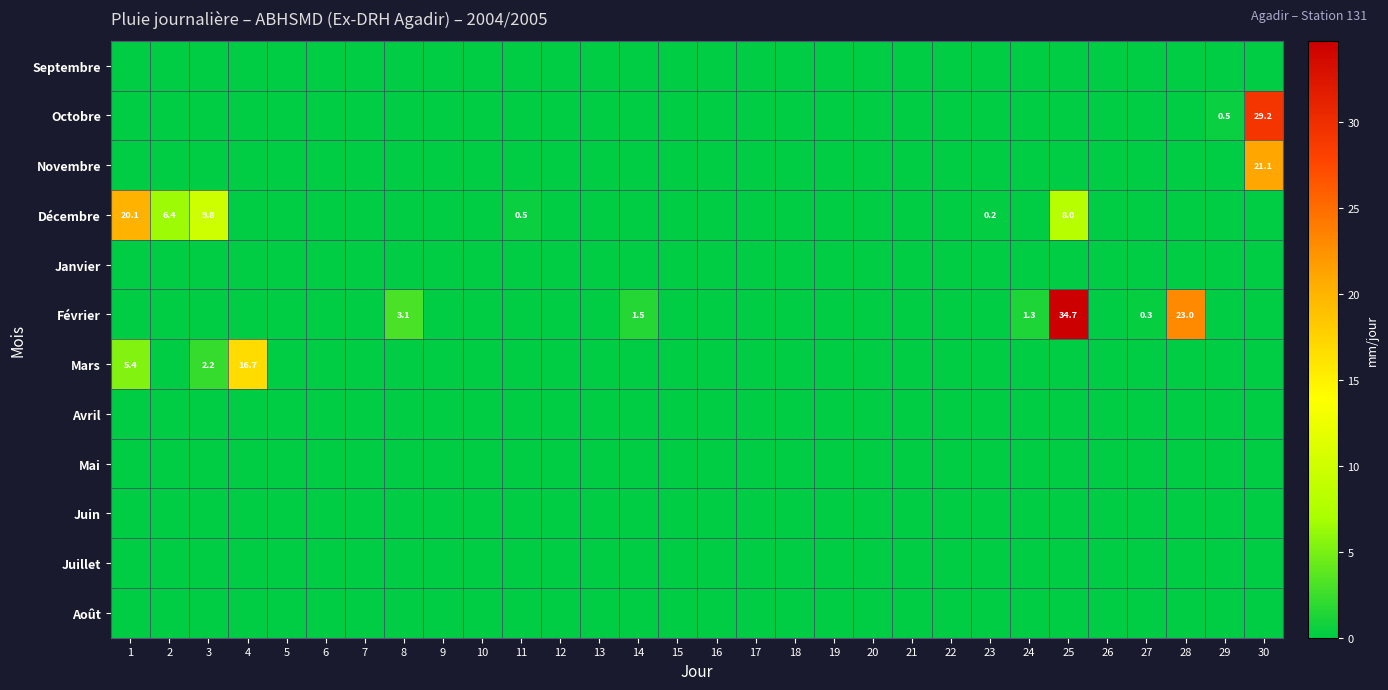

At which label does Janvier reach its minimum?

1